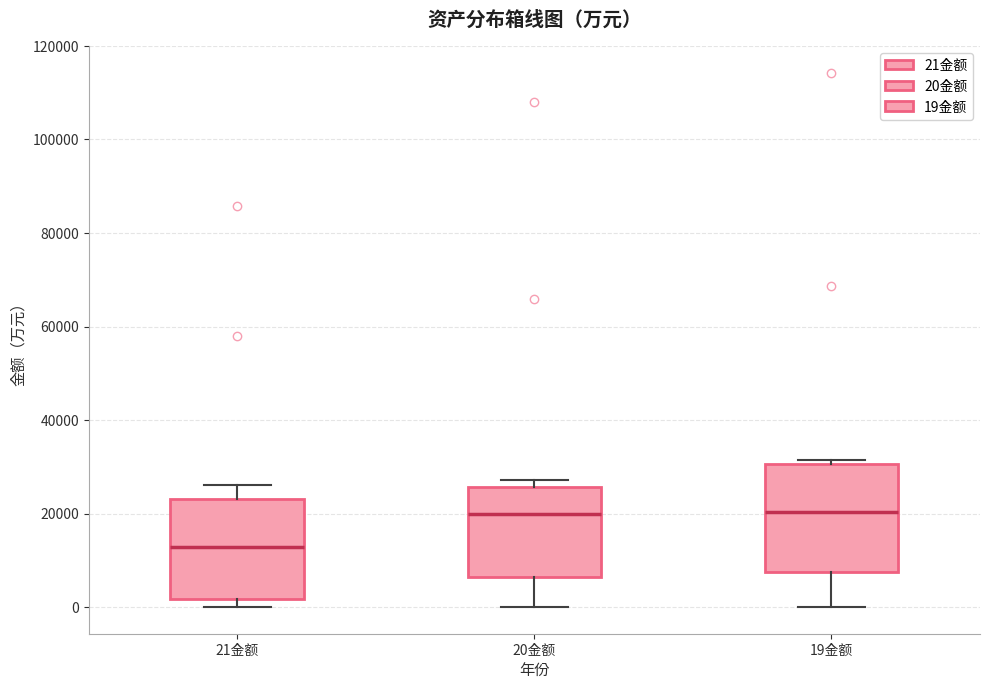

Where does the lower whisker of the box for 20金额 end on the y-axis? The values are not printed on the chart, so give them approximately, as read against the axis.

0